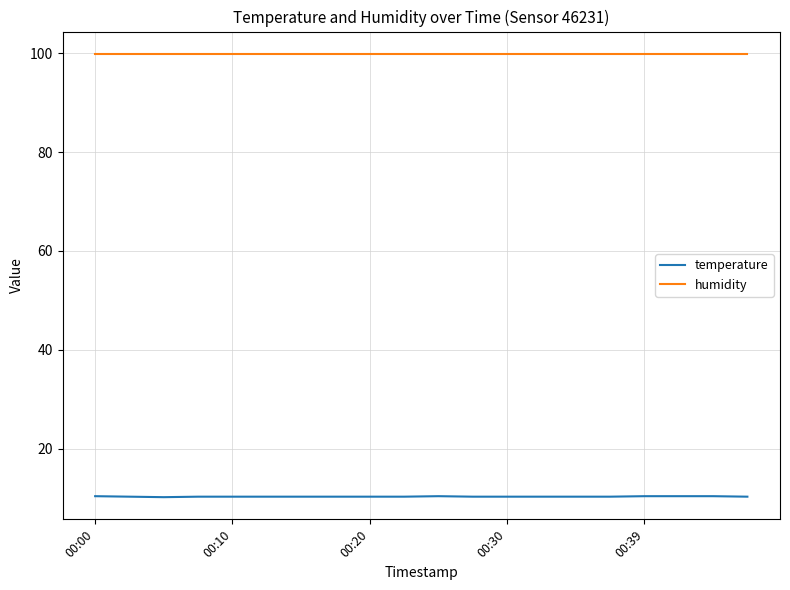

True or false: temperature and humidity cross at least once.

False